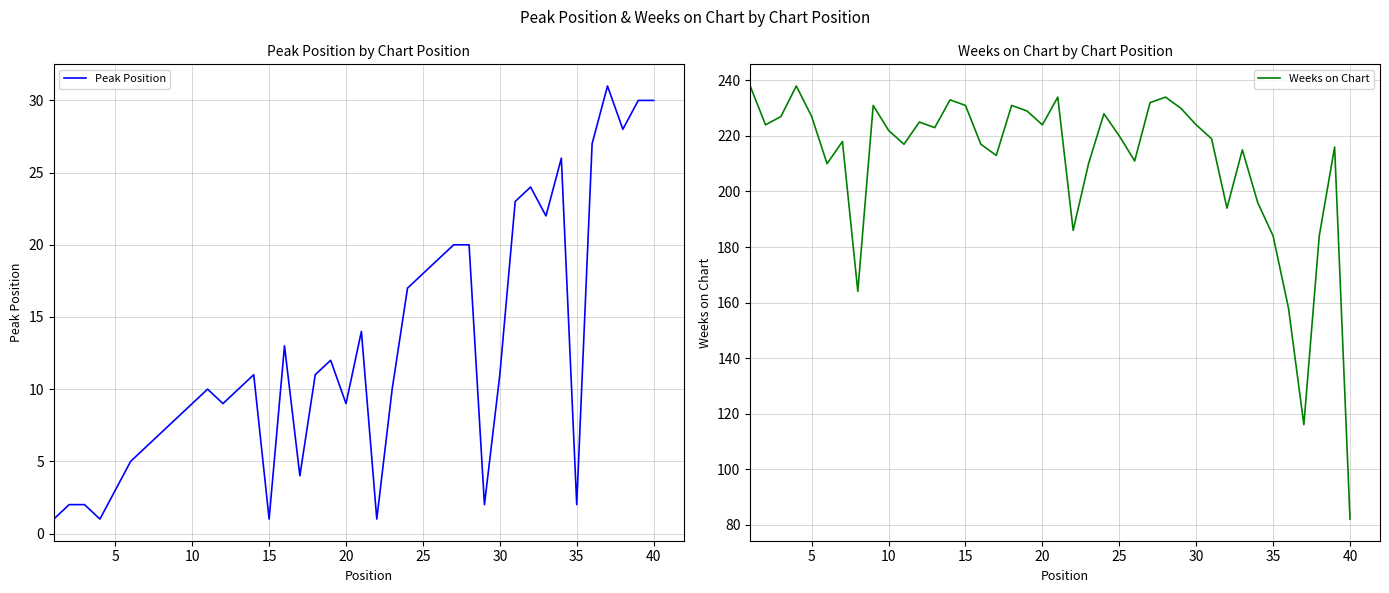

The Peak Position series shows 5 at 5. True or false?

False